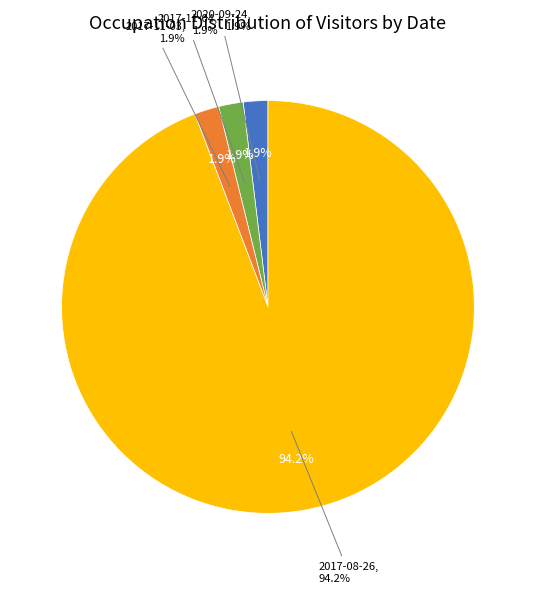

Which slice is the largest?

2017-08-26